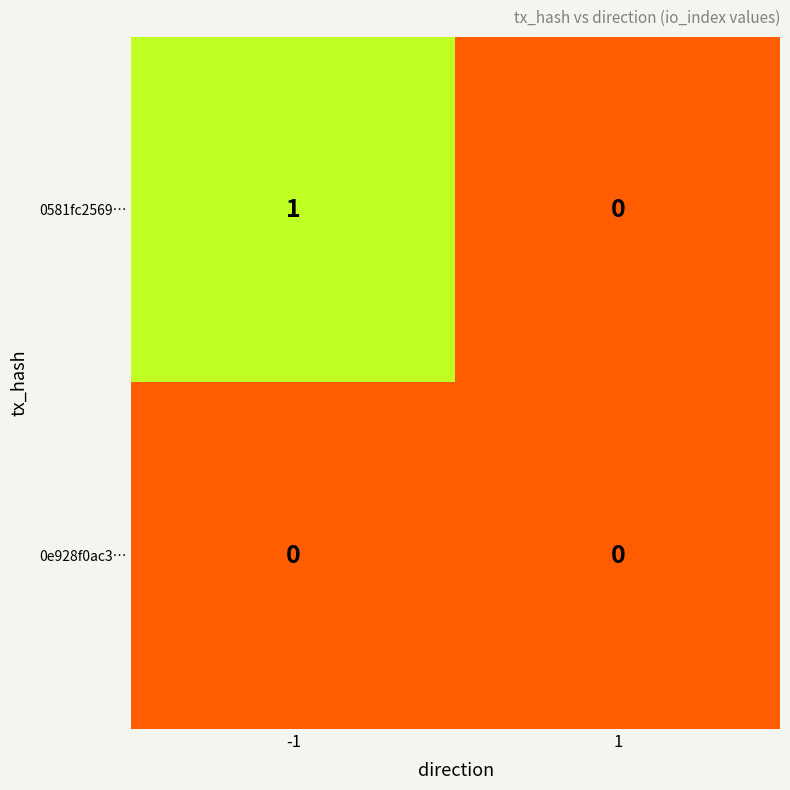

What is the maximum value shown in the chart?

1